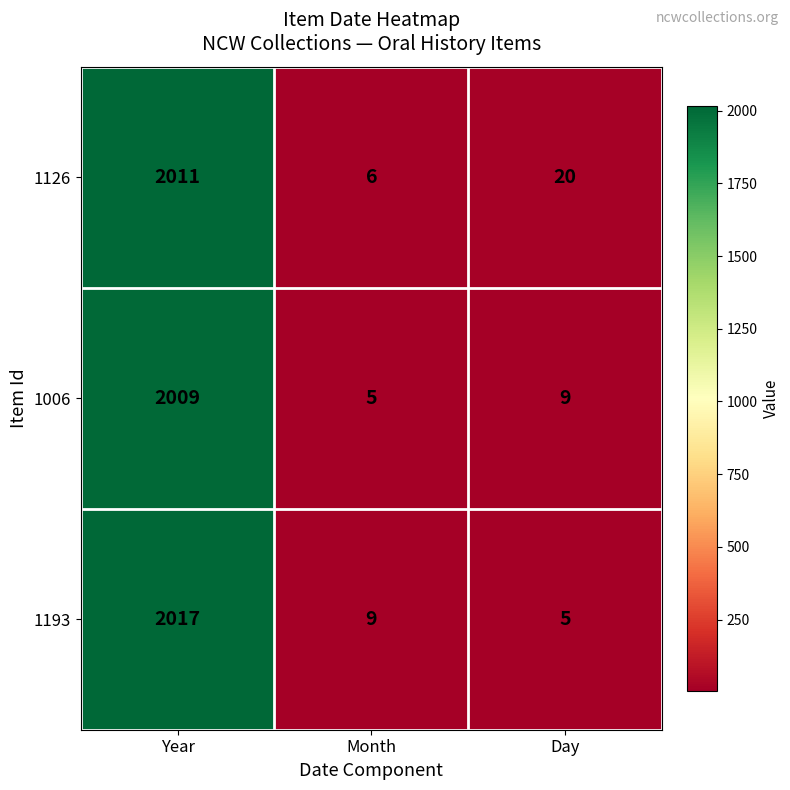

At how many categories does at least one series exceed 1688?

1